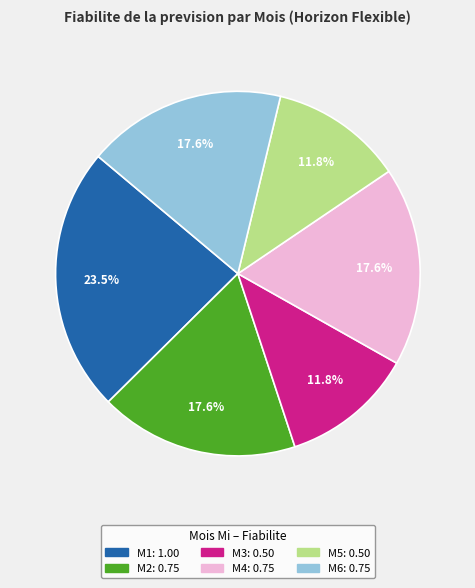

Is M1 the majority of the pie?

No